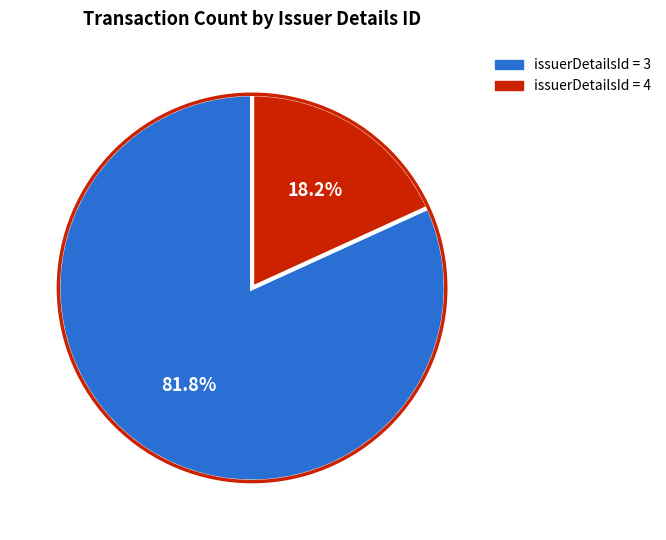

Count the number of slices in the pie.

2